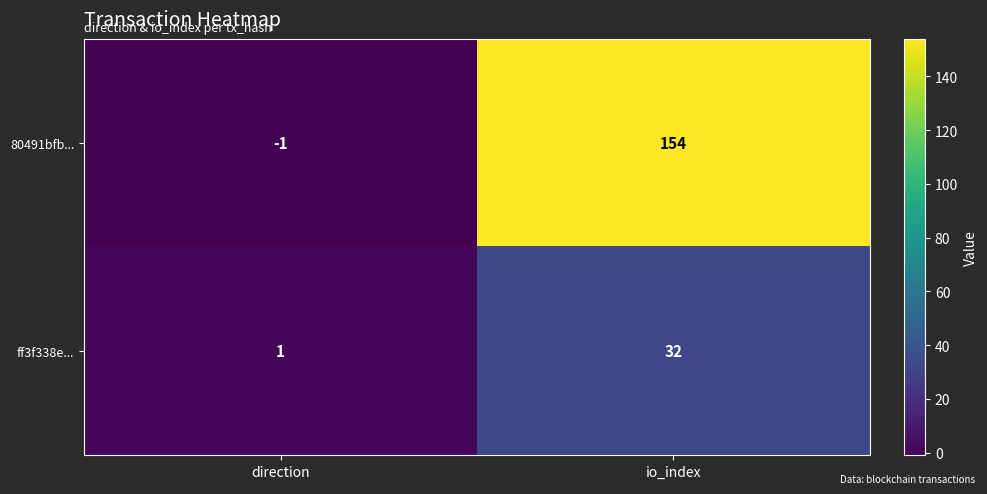

What is the spread (max minus min) of values at direction?

2